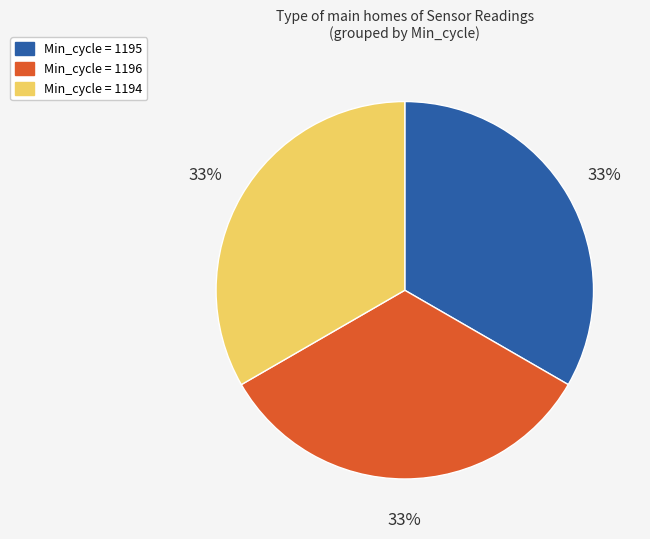

To the nearest percent, what percentage of the pie is Min_cycle = 1195?

33%